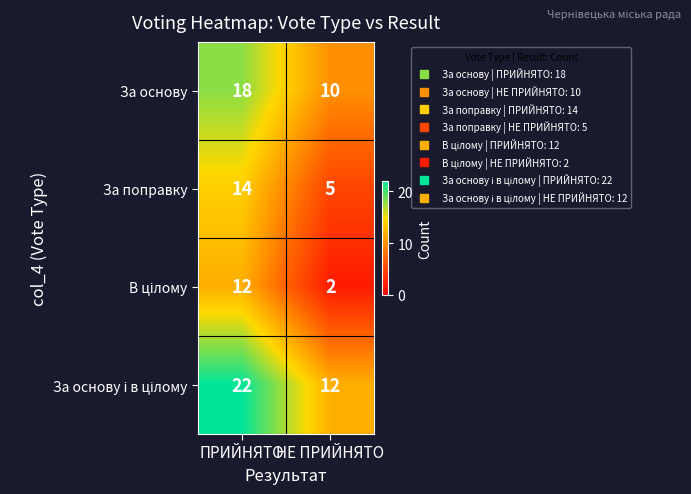

What is the maximum value shown in the chart?

22